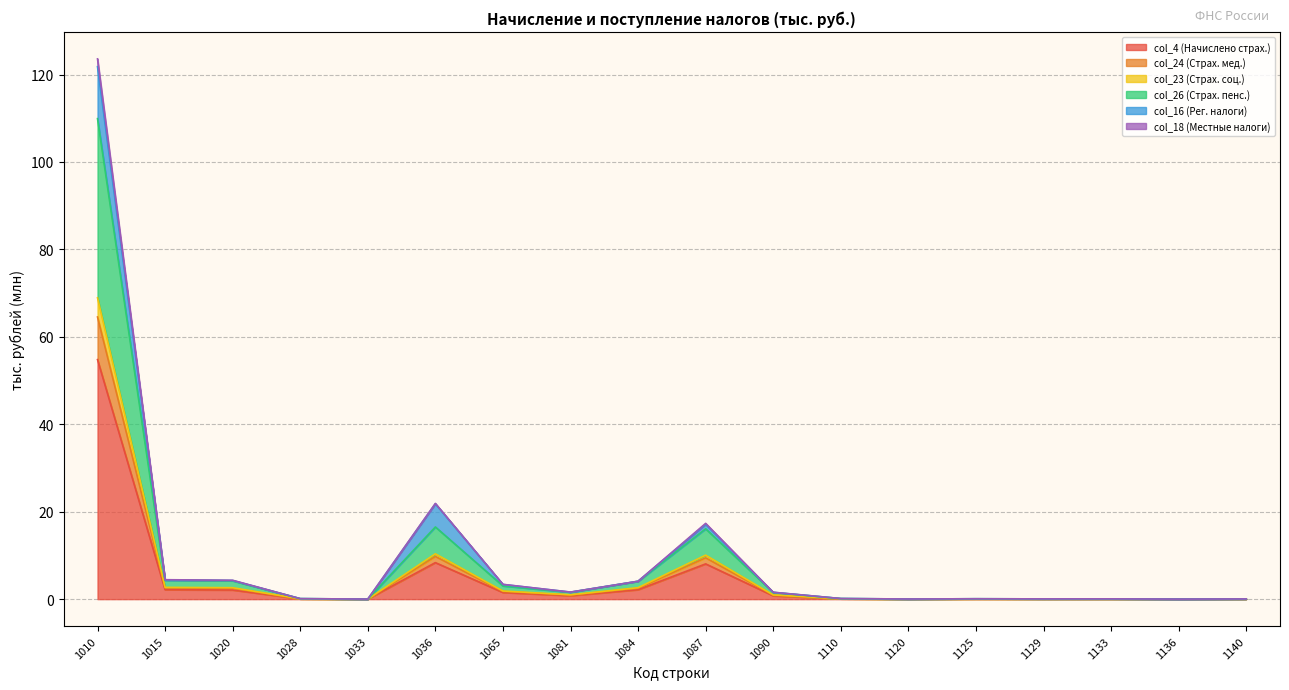

What is the maximum value for col_4 (Начислено страх.)?

54.8